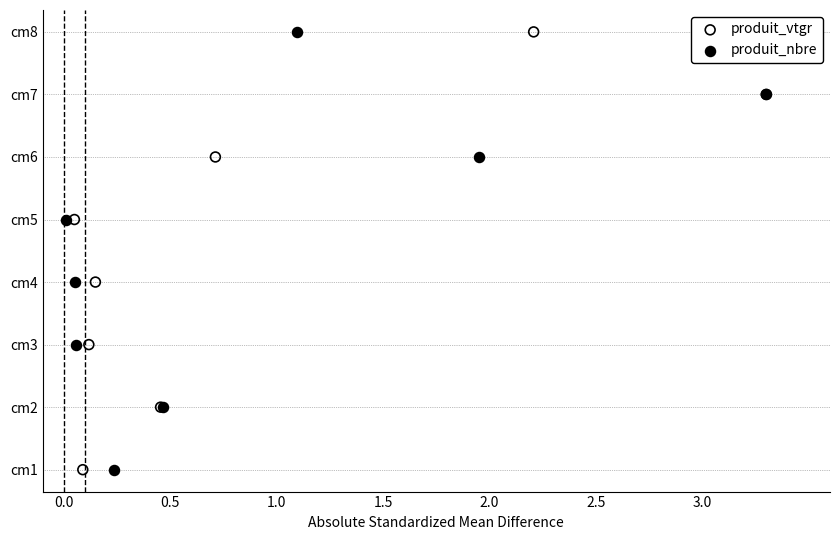

Which series contains the highest Y value?

produit_vtgr